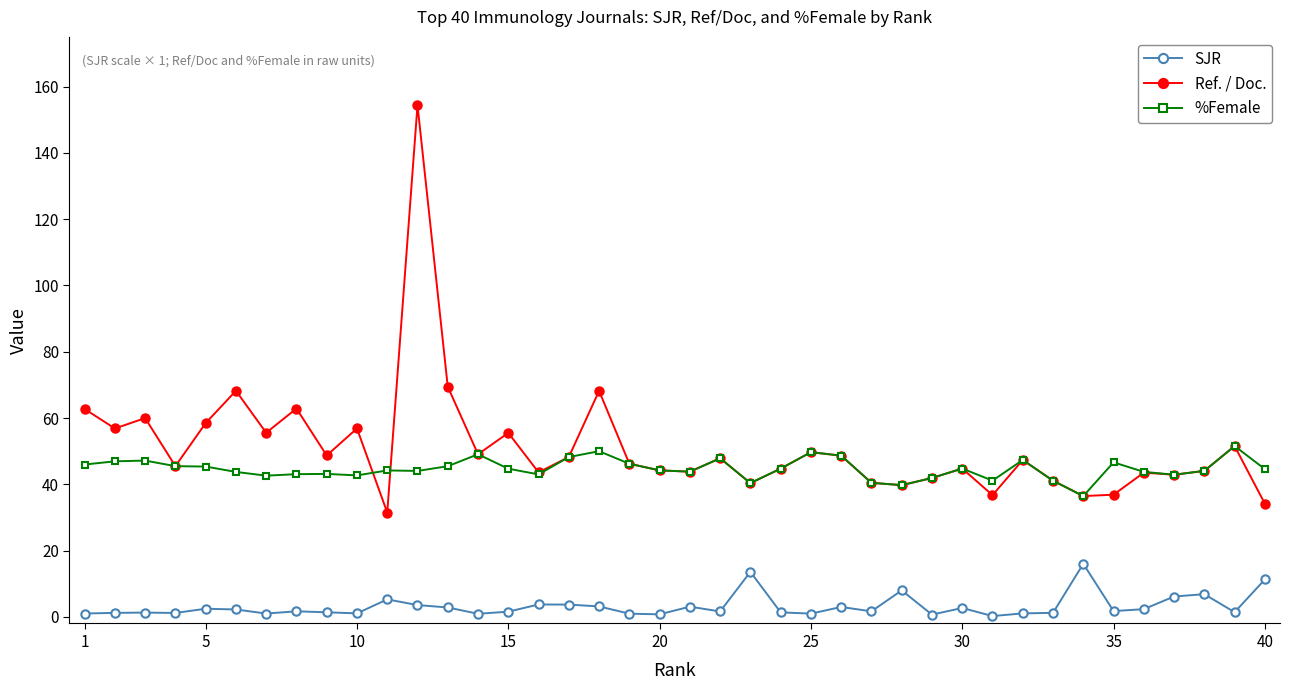

Which series has the widest spread of values?

Ref. / Doc.